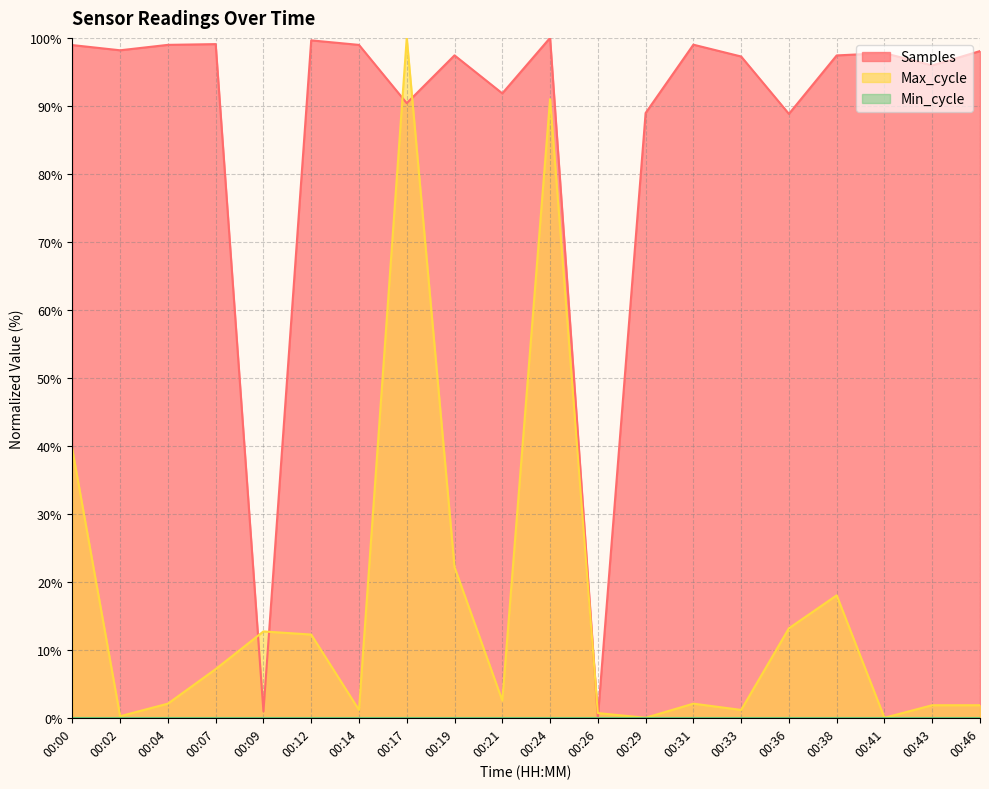

List the labels in order of Samples value, largest first.

00:24, 00:12, 00:07, 00:31, 00:04, 00:14, 00:00, 00:02, 00:46, 00:41, 00:19, 00:38, 00:33, 00:43, 00:21, 00:17, 00:29, 00:36, 00:09, 00:26